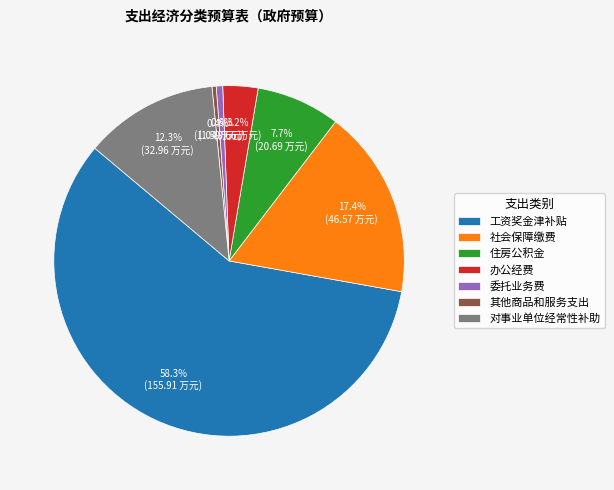

Is there a majority slice in this chart?

Yes